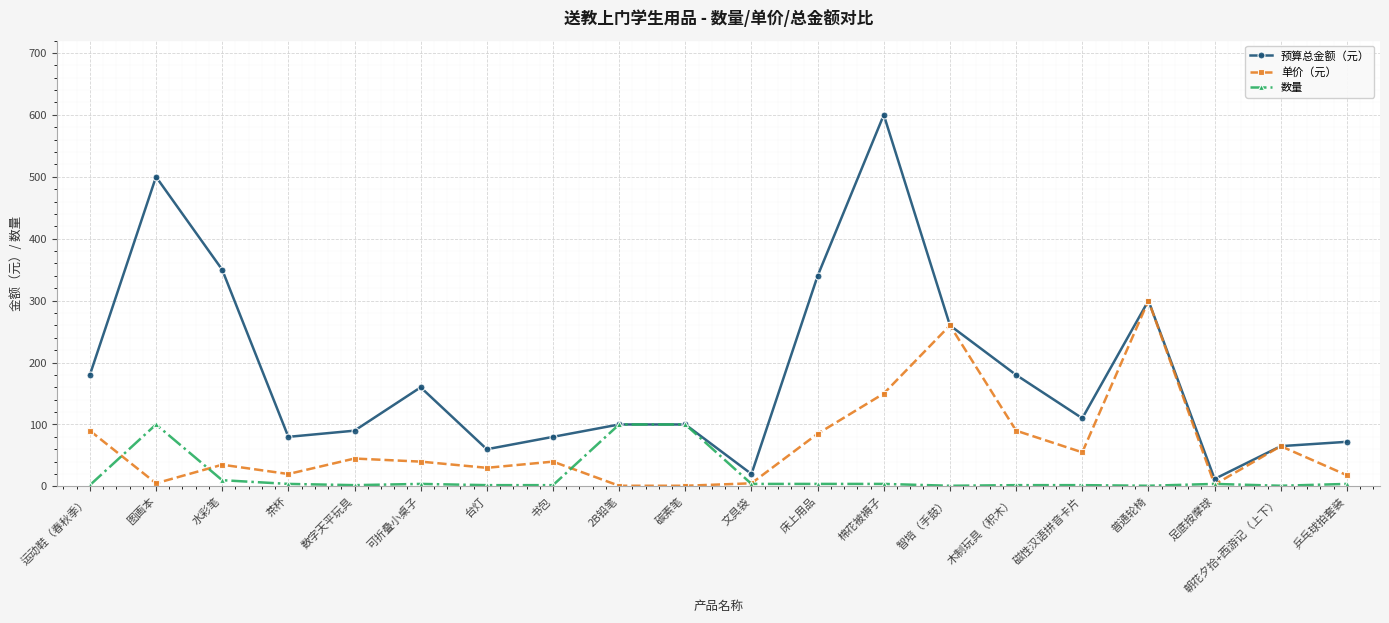

The 预算总金额（元） series shows 180 at 运动鞋（春秋季）. True or false?

True